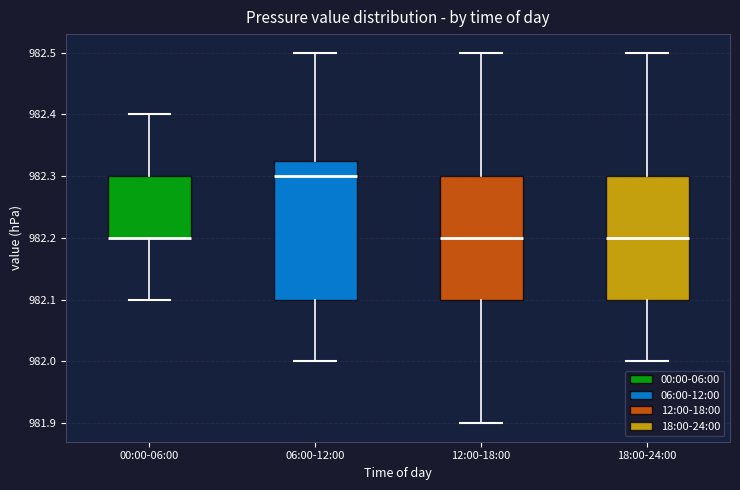

Where does the median line of the box for 06:00-12:00 sit on the y-axis? The values are not printed on the chart, so give them approximately, as read against the axis.

982.30